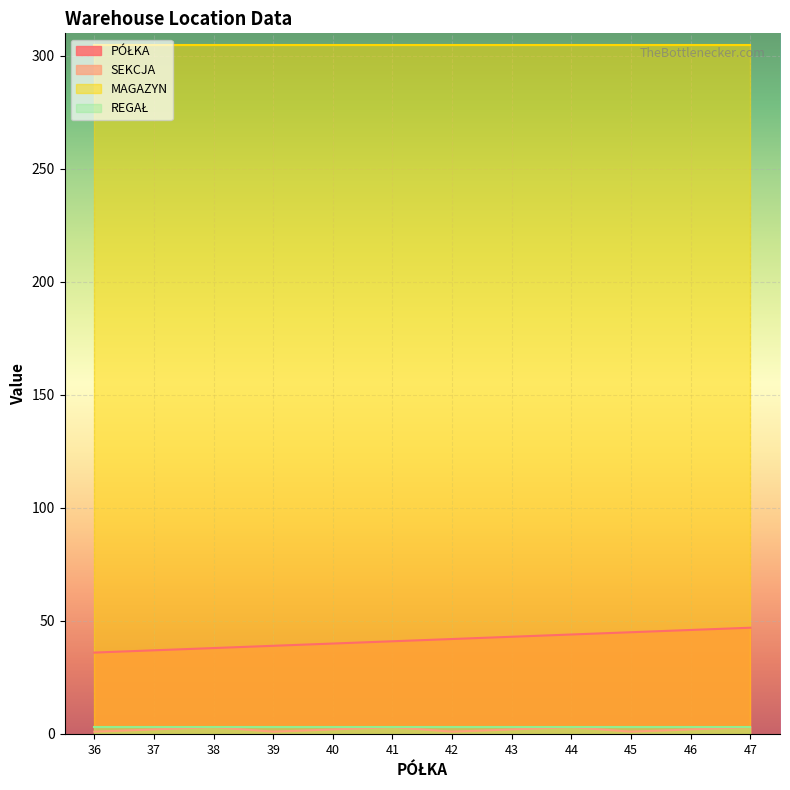

The MAGAZYN series shows 305 at 47. True or false?

True